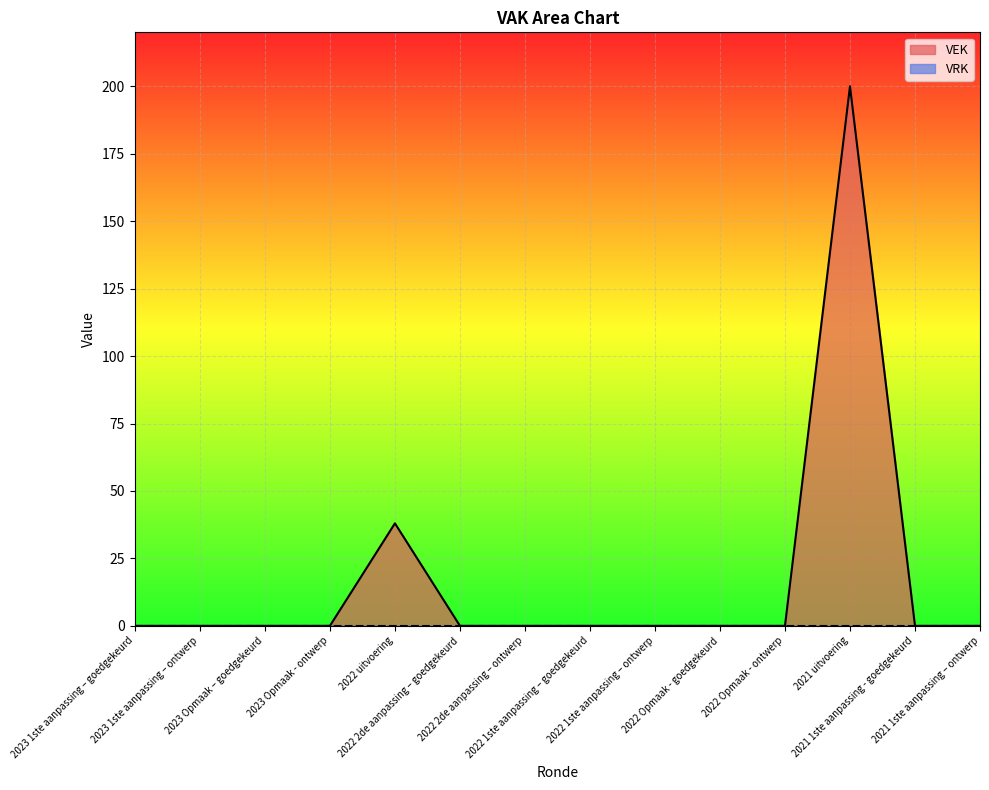

Rank the categories by value from lowest to highest.

2023 1ste aanpassing – goedgekeurd, 2023 1ste aanpassing – ontwerp, 2023 Opmaak – goedgekeurd, 2023 Opmaak - ontwerp, 2022 2de aanpassing – goedgekeurd, 2022 2de aanpassing – ontwerp, 2022 1ste aanpassing – goedgekeurd, 2022 1ste aanpassing – ontwerp, 2022 Opmaak - goedgekeurd, 2022 Opmaak - ontwerp, 2021 1ste aanpassing - goedgekeurd, 2021 1ste aanpassing – ontwerp, 2022 uitvoering, 2021 uitvoering